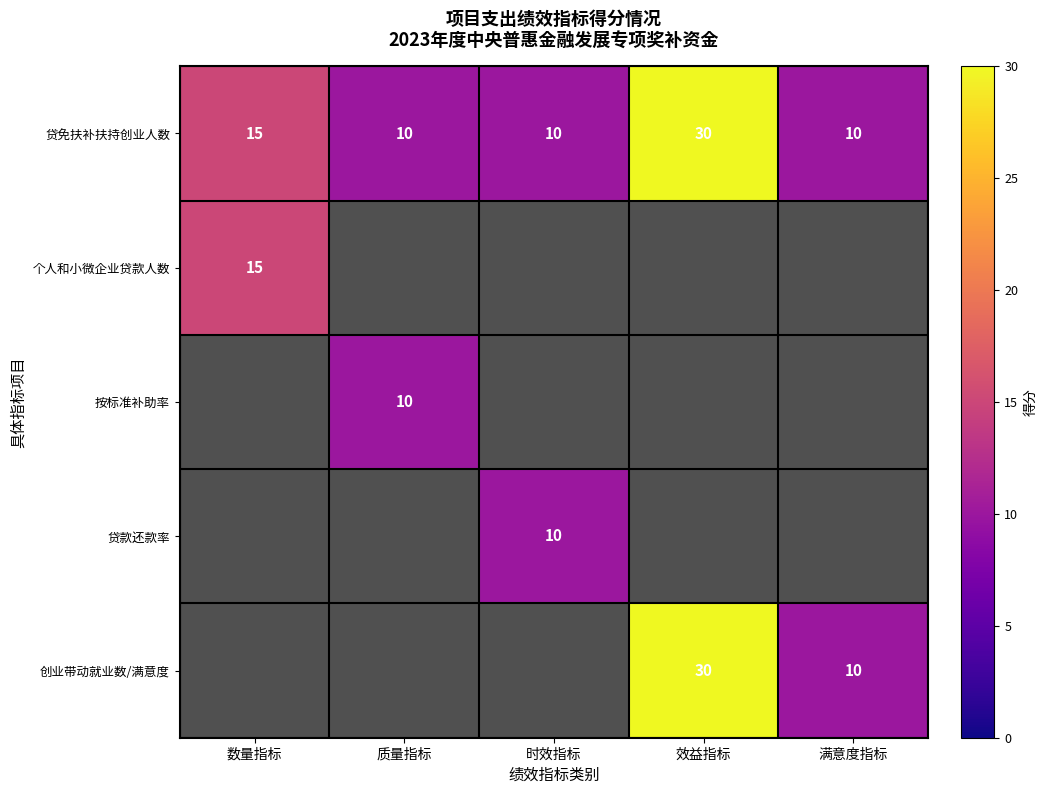

What is the sum of the 贷免扶补扶持创业人数 values at 效益指标 and 数量指标?

45